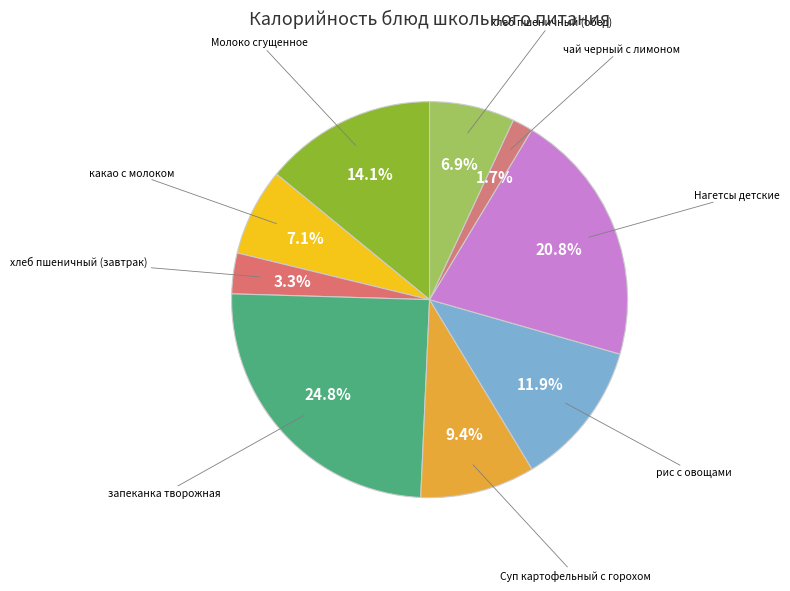

What is the ratio of the value at чай черный с лимоном to the value at хлеб пшеничный (завтрак)?

0.5